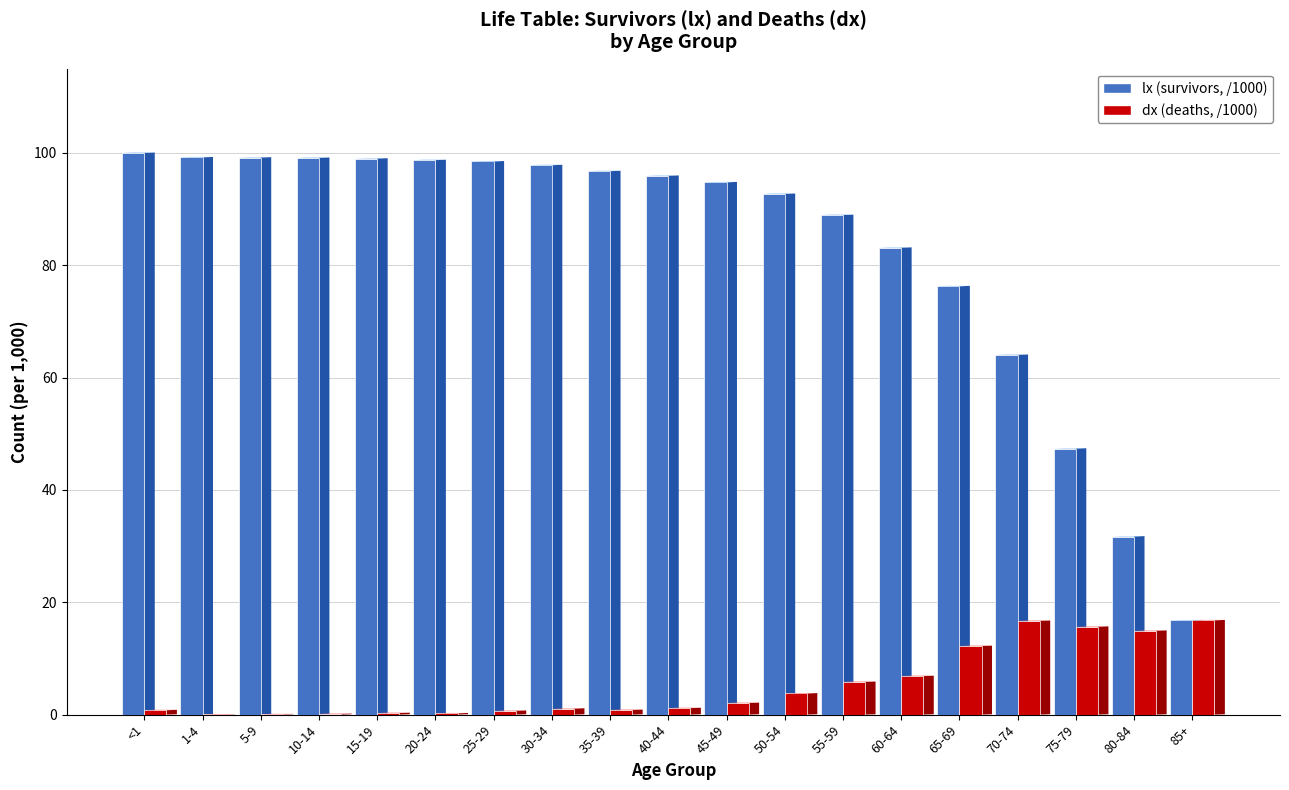

What are all the series names shown in the legend?

lx (survivors, /1000), dx (deaths, /1000)